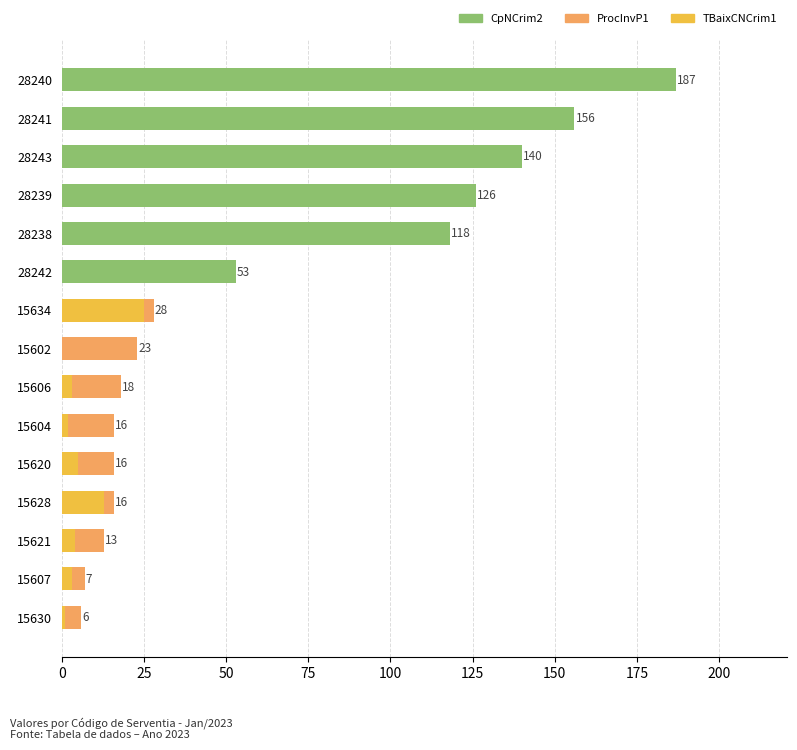

The value of CpNCrim2 at 15621 is -98. True or false?

False